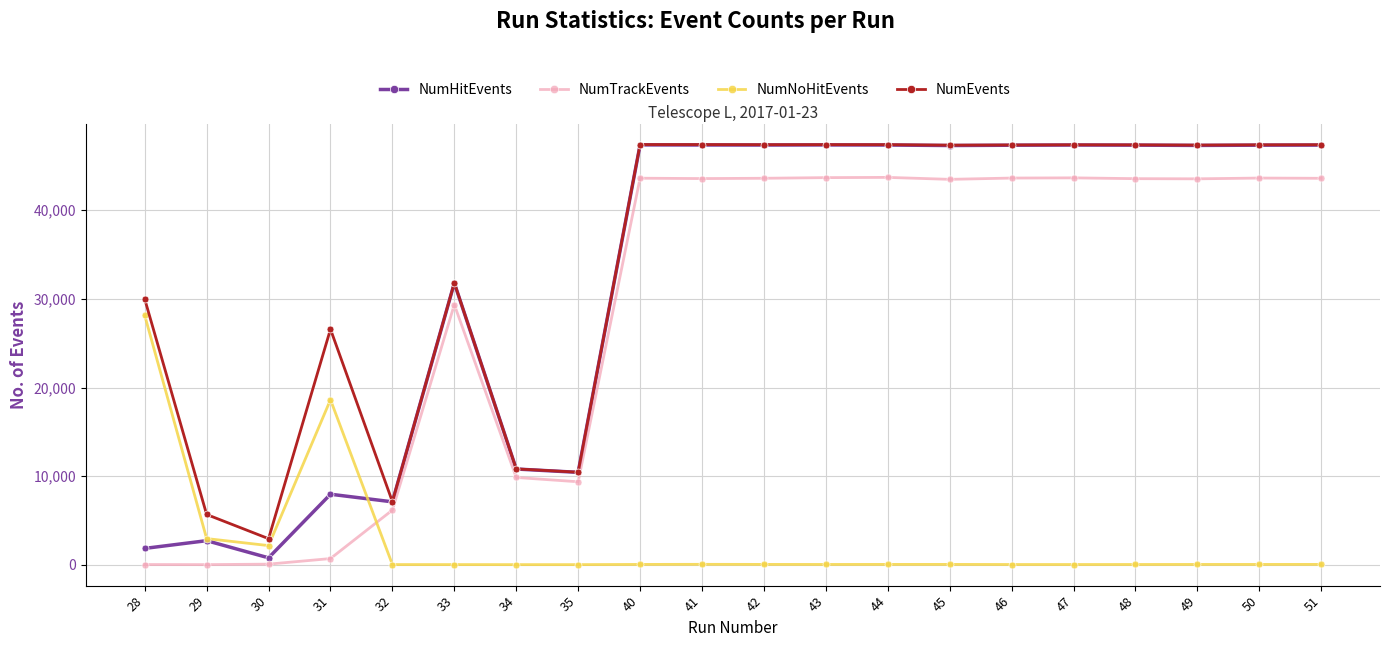

What is the sum of all NumEvents values?

694063